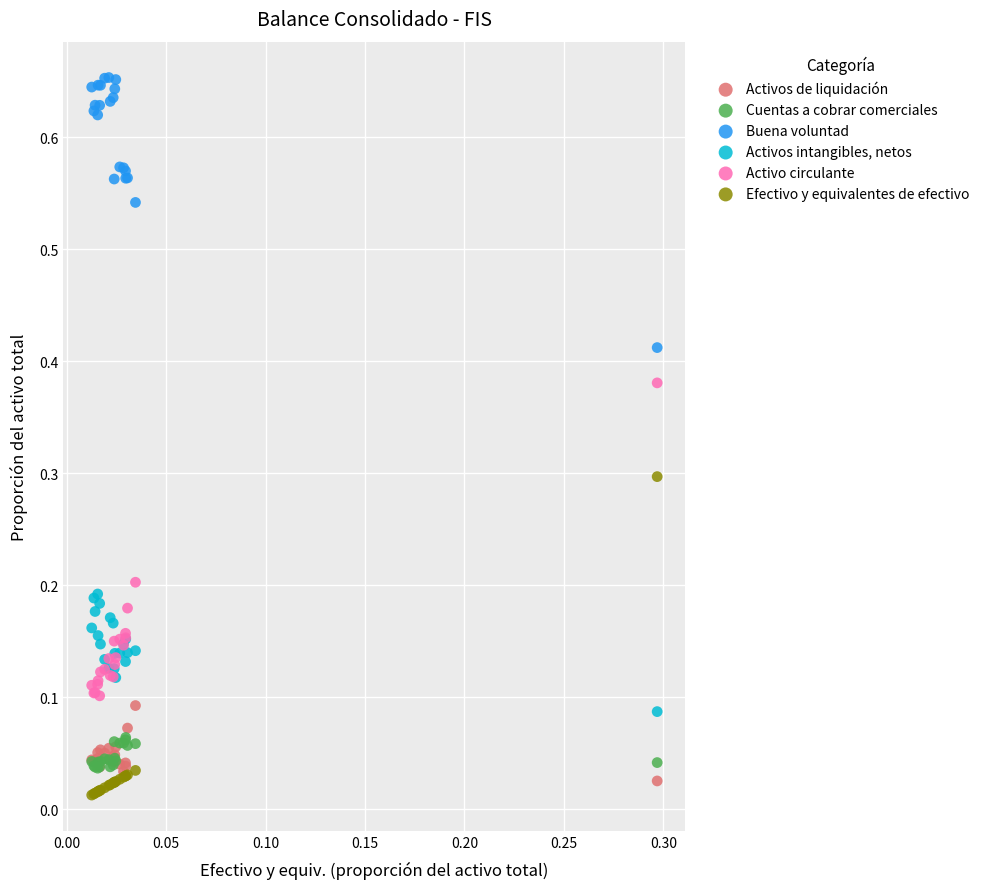

Which series contains the highest Y value?

Buena voluntad